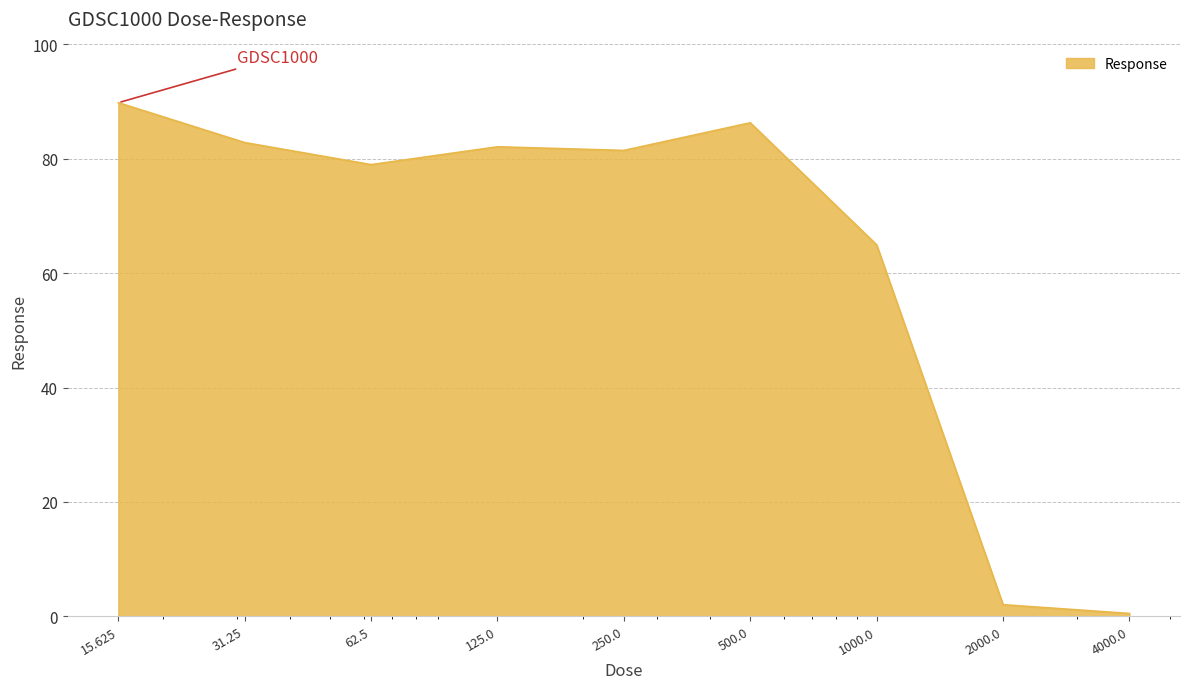

What is the greatest value displayed?

89.8